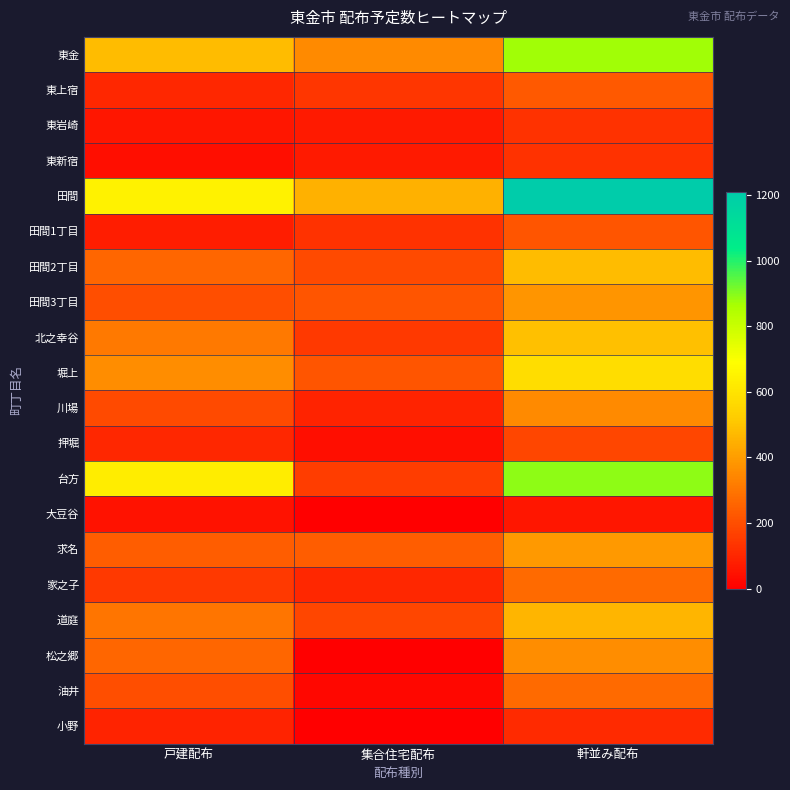

What is the total value across all series at 軒並み配布?

8060